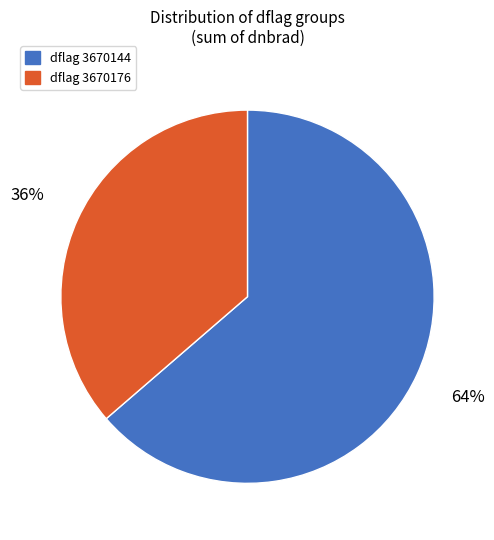

How many segments does this pie chart have?

2